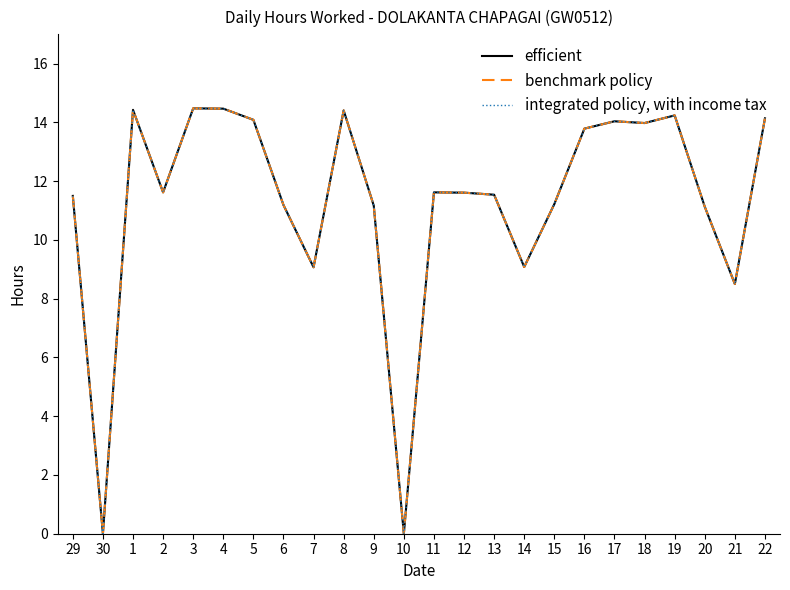

Rank the categories by benchmark policy value from highest to lowest.

3, 4, 1, 8, 19, 22, 5, 17, 18, 16, 2, 11, 12, 13, 29, 15, 6, 9, 20, 14, 7, 21, 30, 10